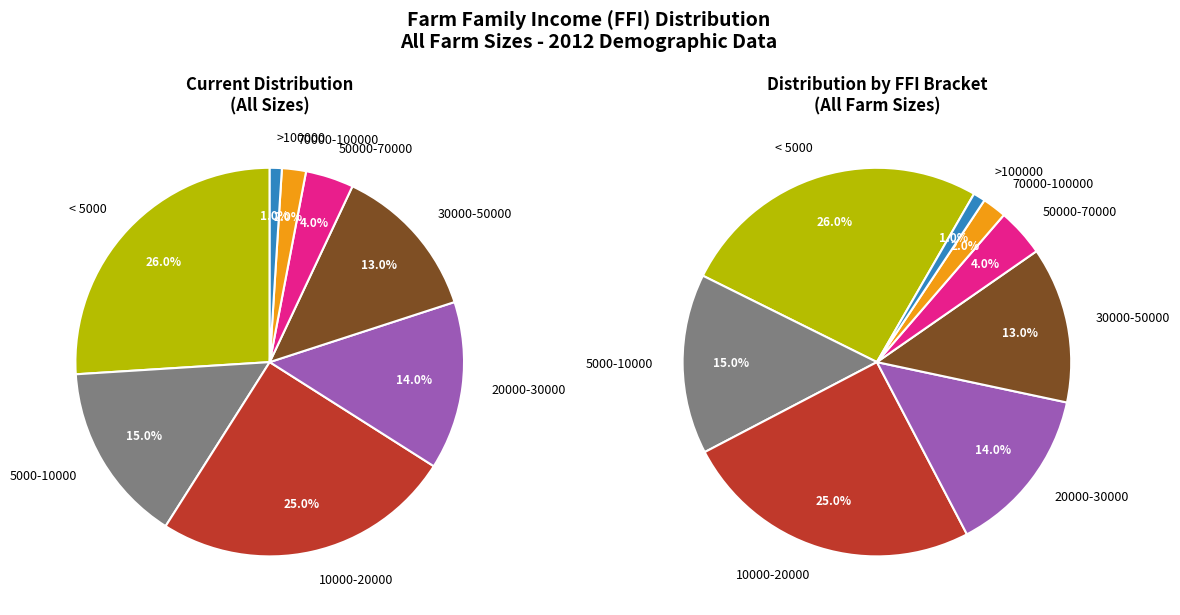

True or false: < 5000 accounts for 26% of the total.

True